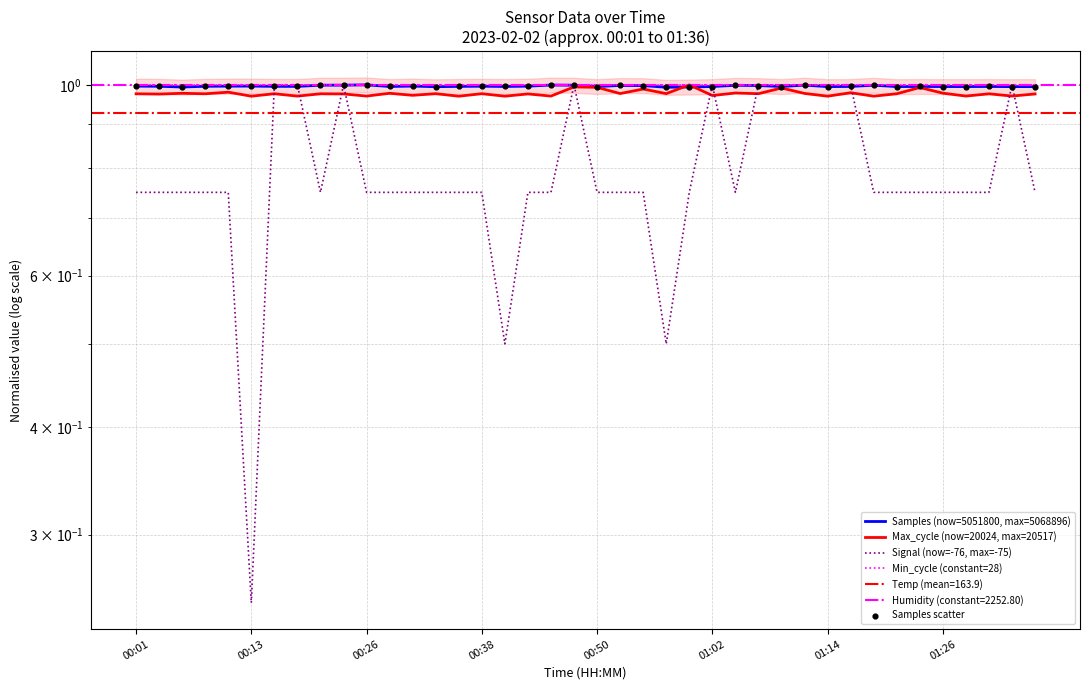

Which series has the largest total across all categories?

Min_cycle (constant=28)